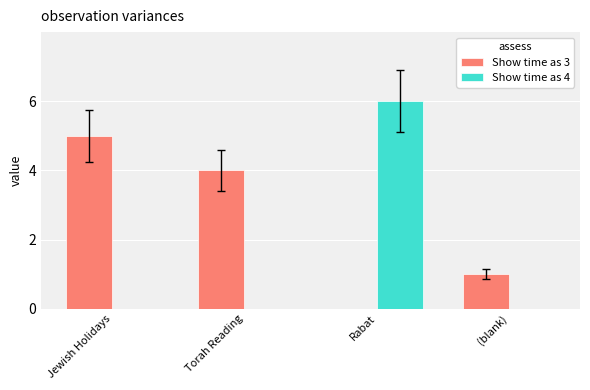

Between Rabat and (blank), which series saw the biggest shift?

Show time as 4